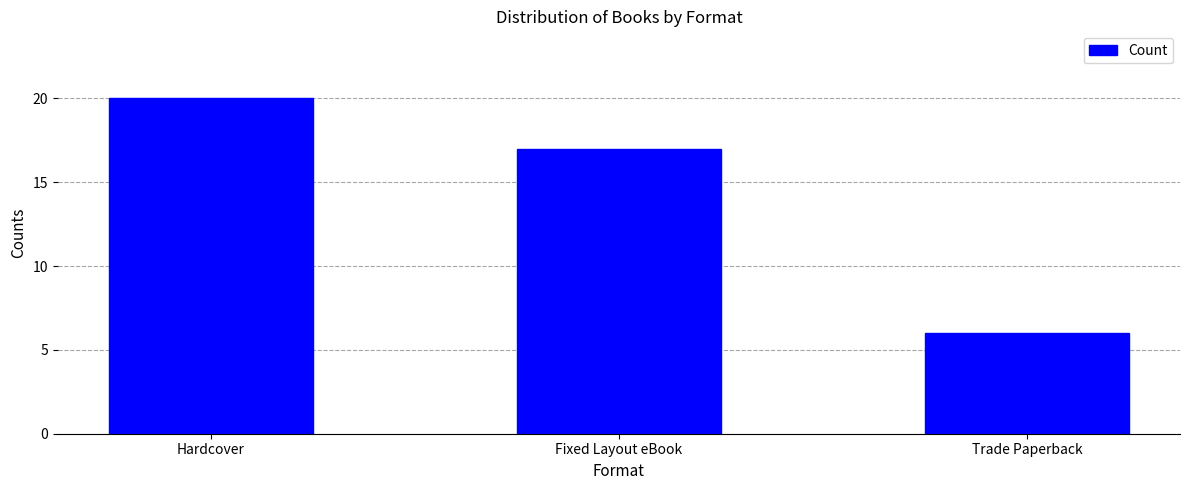

What is the maximum value shown in the chart?

20